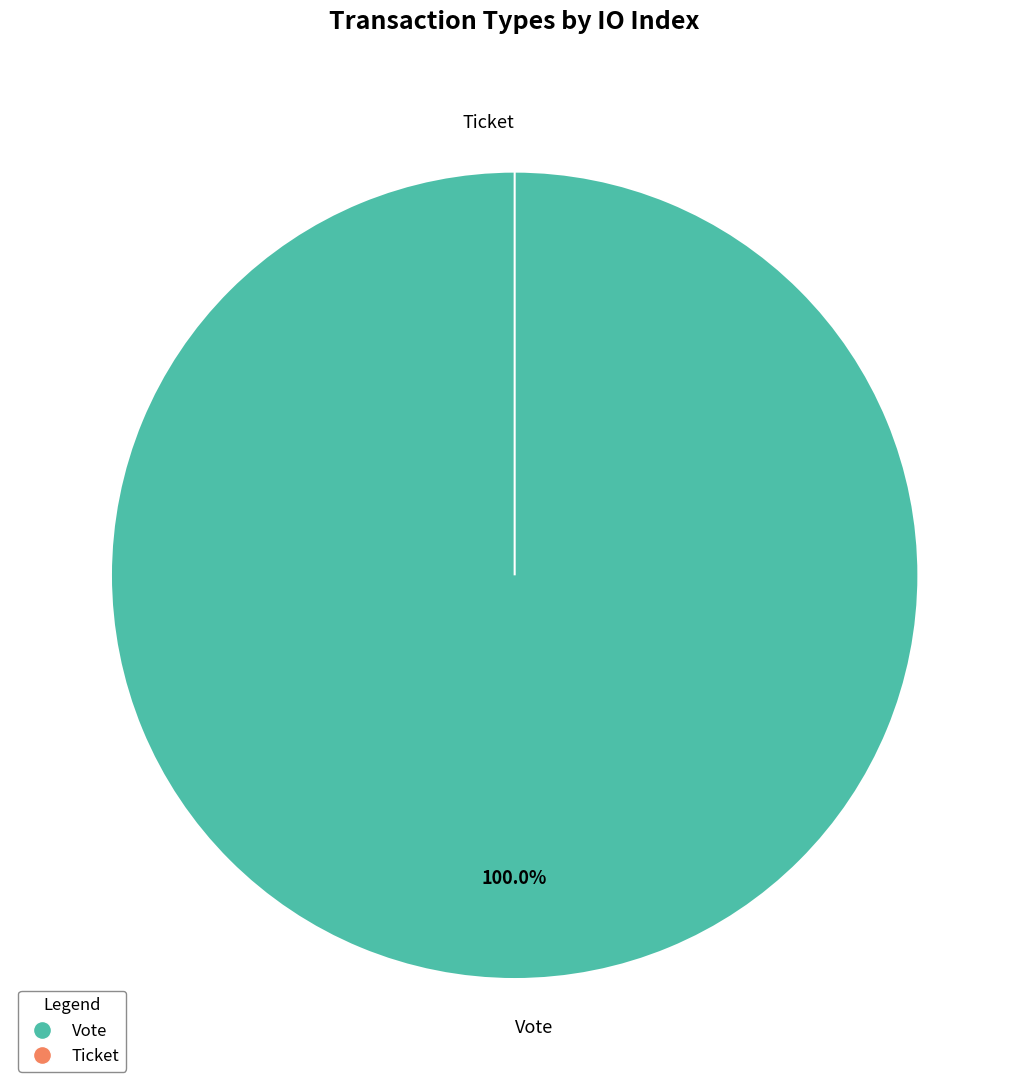

To the nearest percent, what is the combined percentage of Ticket and Vote?

100%